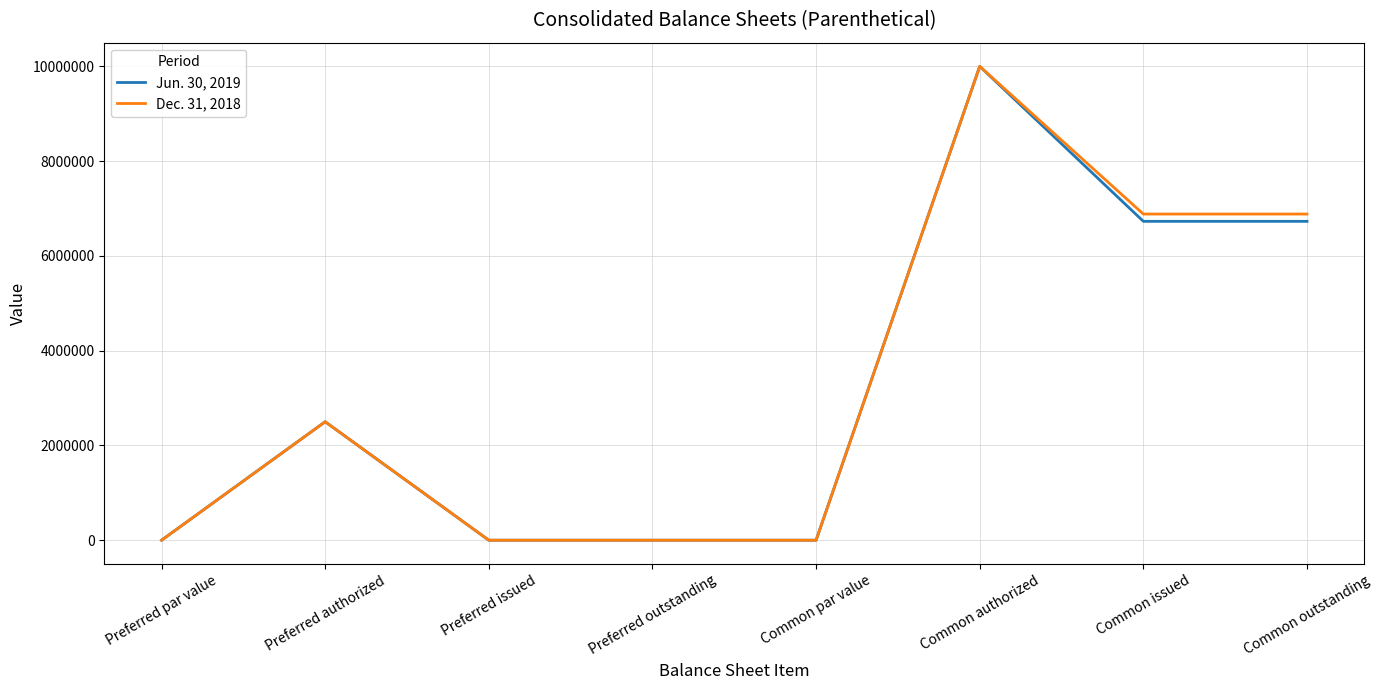

How many lines are shown in the chart?

2